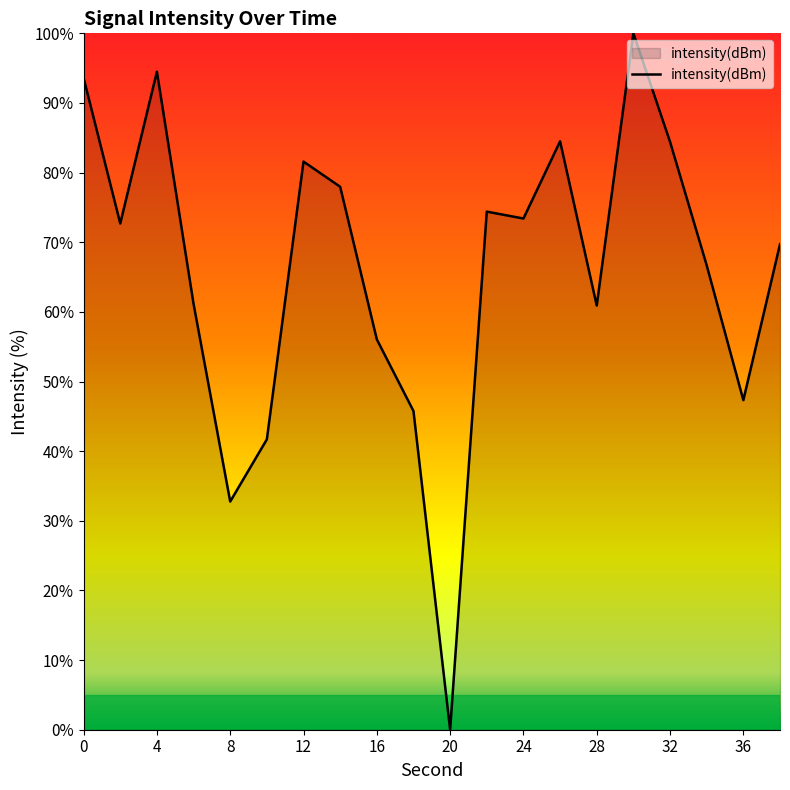

How many lines are shown in the chart?

1